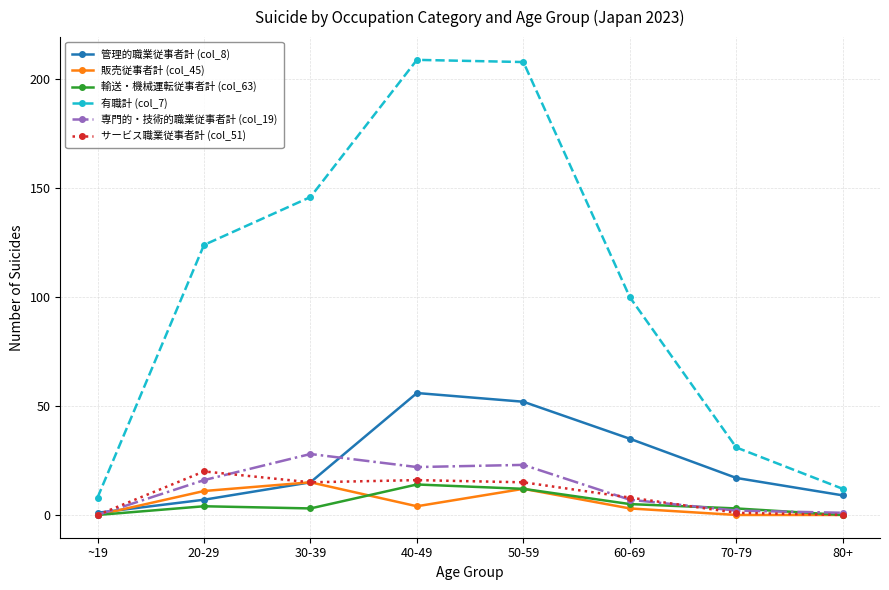

How many data points does each series have?

8